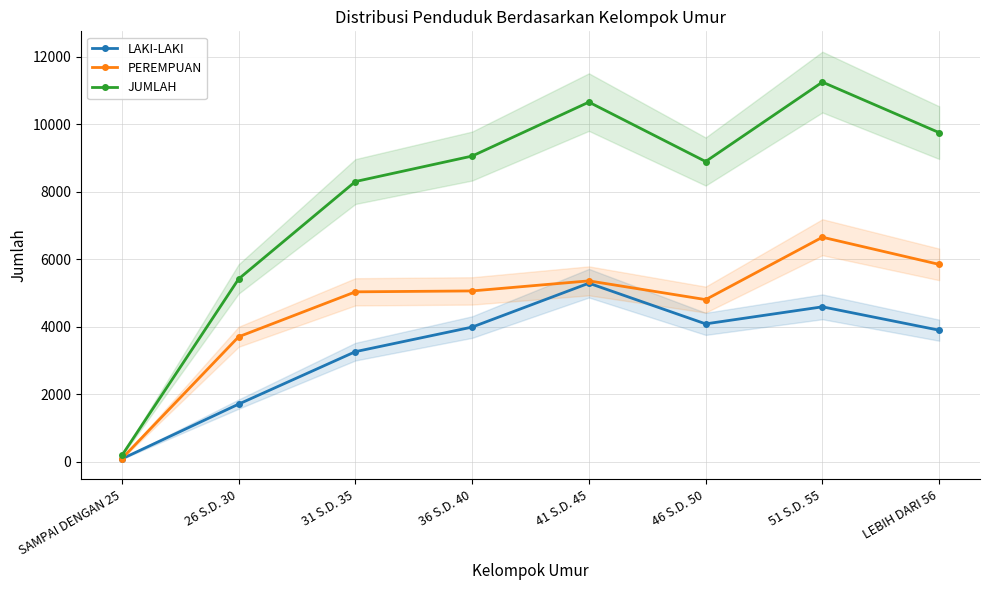

Does the chart have visible grid lines?

Yes